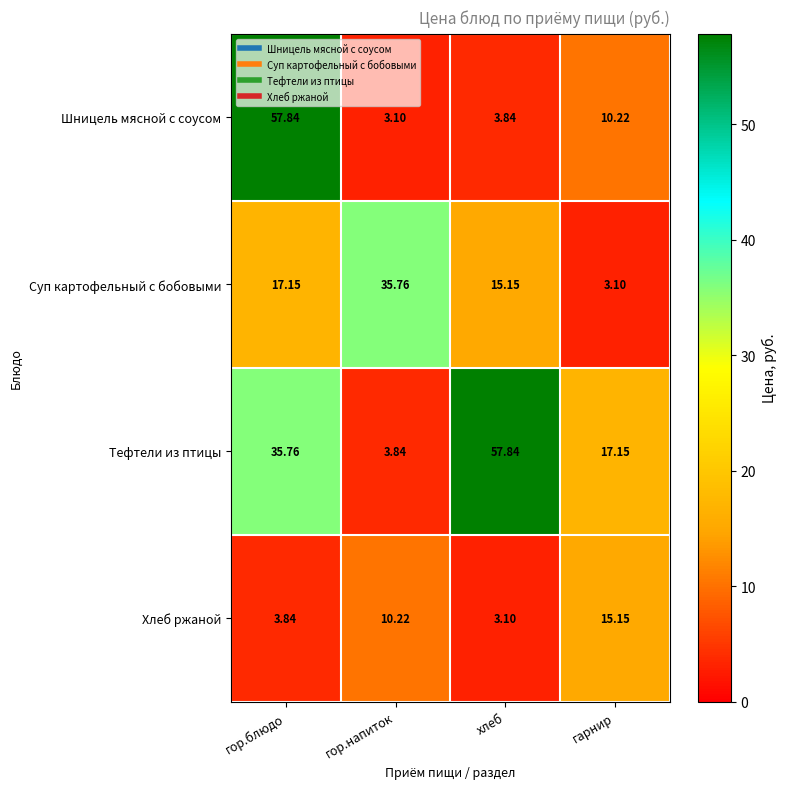

At which category is the sum across all series the highest?

гор.блюдо